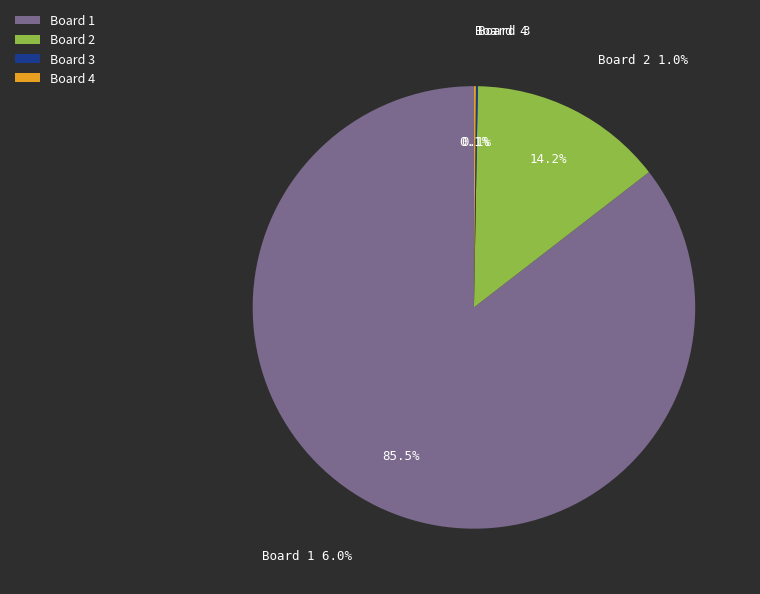

What is the change in value from Board 2 to Board 3?

-1